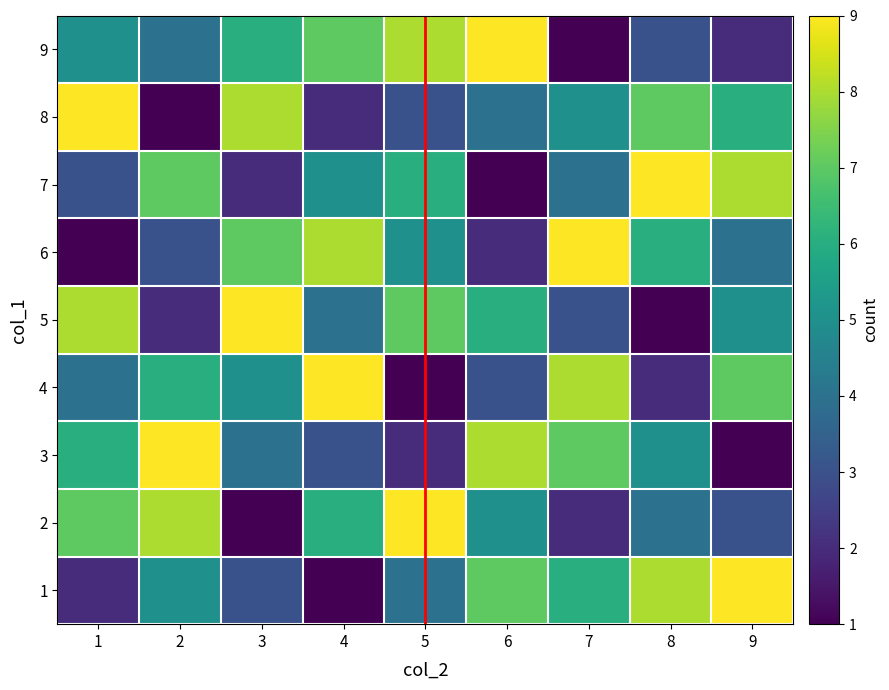

Reading left to right, extract all data points from this chart.

1: 1=2	2=5	3=3	4=1	5=4	6=7	7=6	8=8	9=9
2: 1=7	2=8	3=1	4=6	5=9	6=5	7=2	8=4	9=3
3: 1=6	2=9	3=4	4=3	5=2	6=8	7=7	8=5	9=1
4: 1=4	2=6	3=5	4=9	5=1	6=3	7=8	8=2	9=7
5: 1=8	2=2	3=9	4=4	5=7	6=6	7=3	8=1	9=5
6: 1=1	2=3	3=7	4=8	5=5	6=2	7=9	8=6	9=4
7: 1=3	2=7	3=2	4=5	5=6	6=1	7=4	8=9	9=8
8: 1=9	2=1	3=8	4=2	5=3	6=4	7=5	8=7	9=6
9: 1=5	2=4	3=6	4=7	5=8	6=9	7=1	8=3	9=2